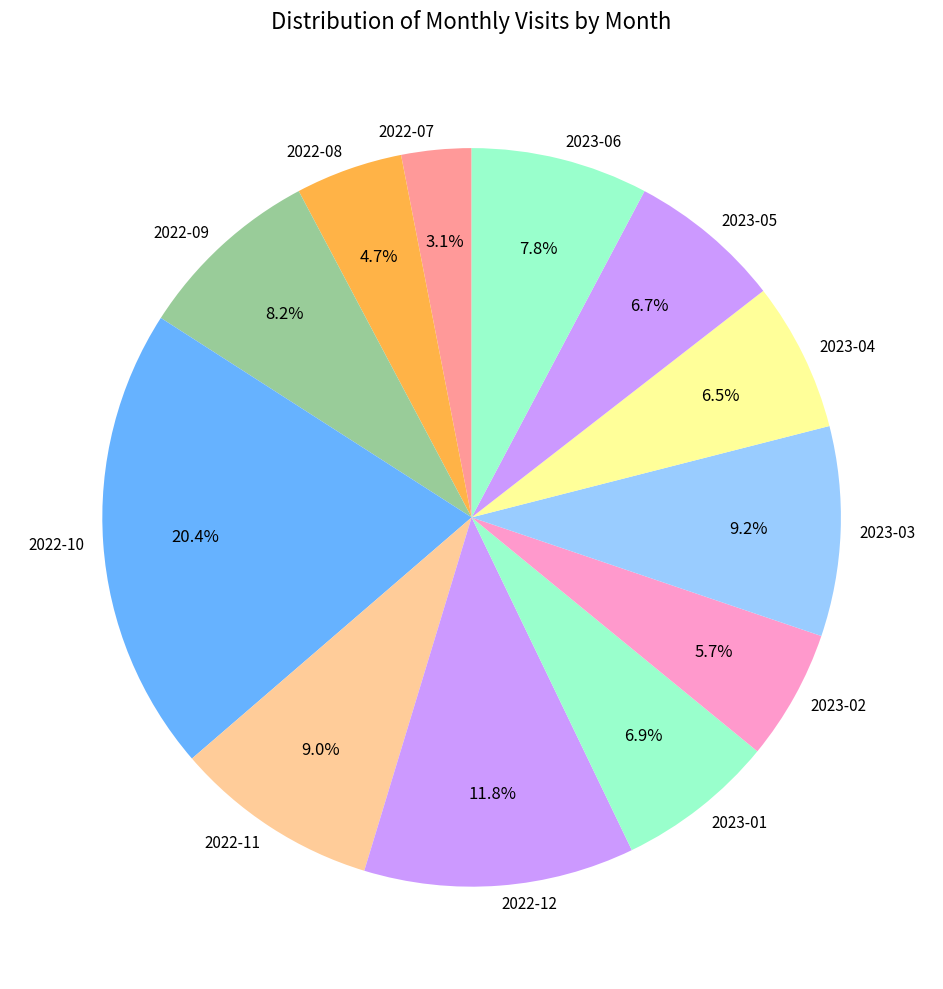

Which slice is the largest?

2022-10